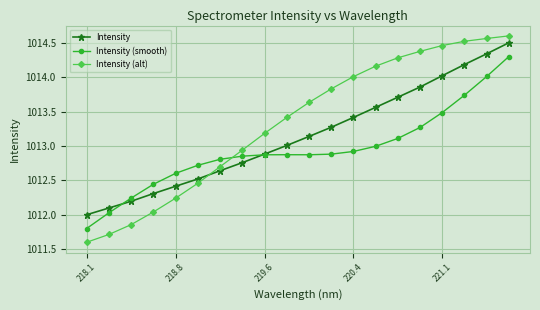

Which series ends up on top after the final intersection of Intensity (alt) and Intensity?

Intensity (alt)